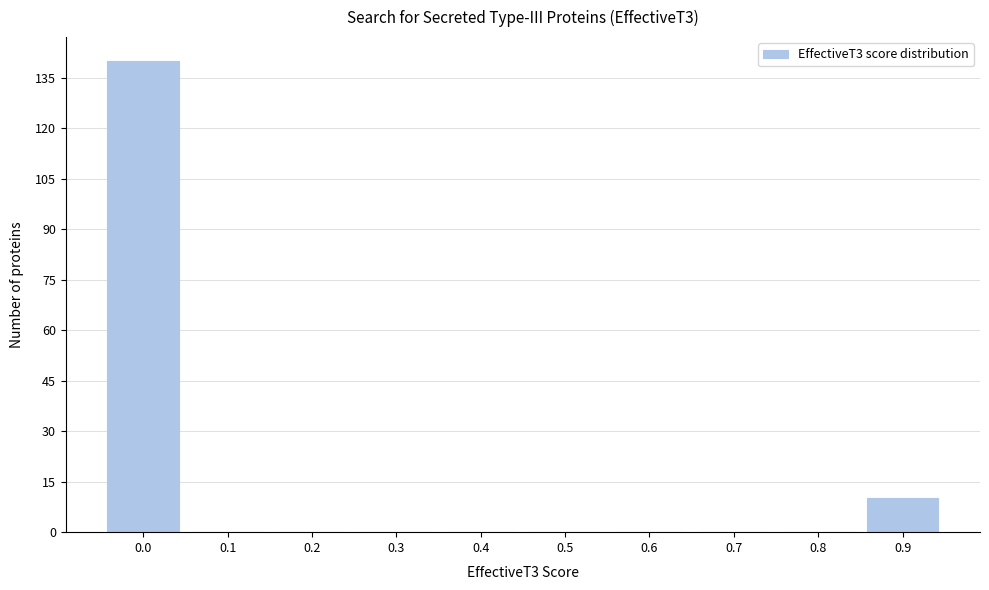

Reading left to right, what are all the values shown in this chart?

0.0=140	0.1=0	0.2=0	0.3=0	0.4=0	0.5=0	0.6=0	0.7=0	0.8=0	0.9=10